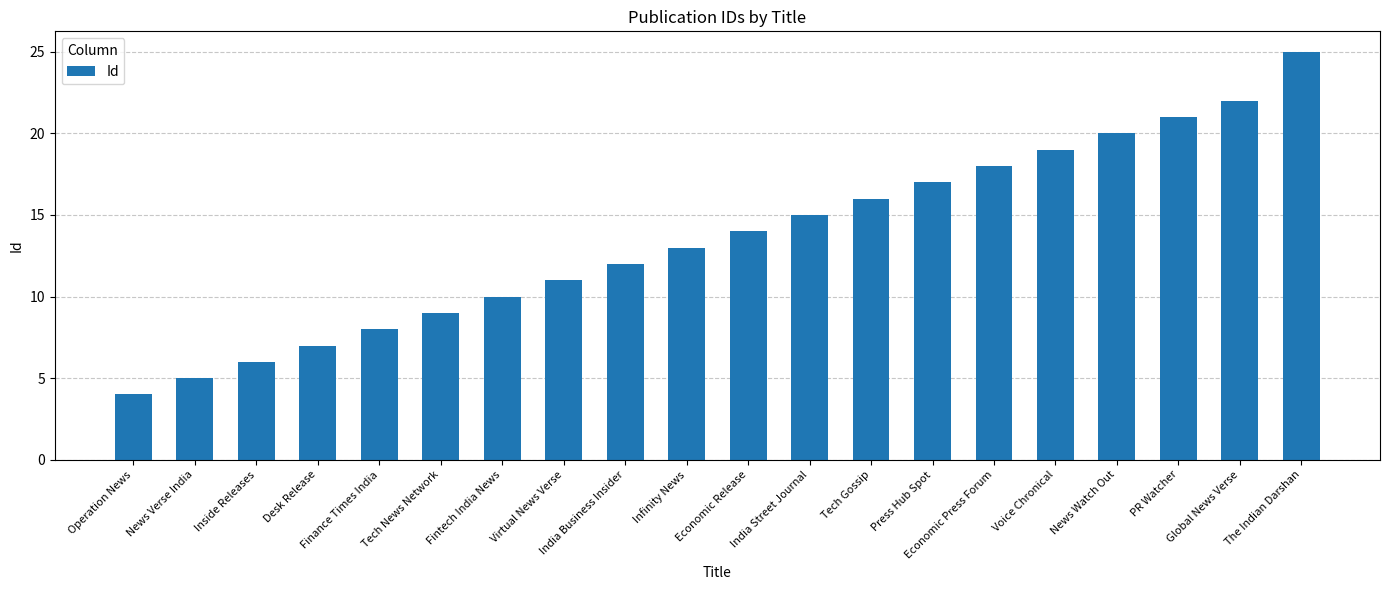

What is the change in value from Fintech India News to PR Watcher?

+11